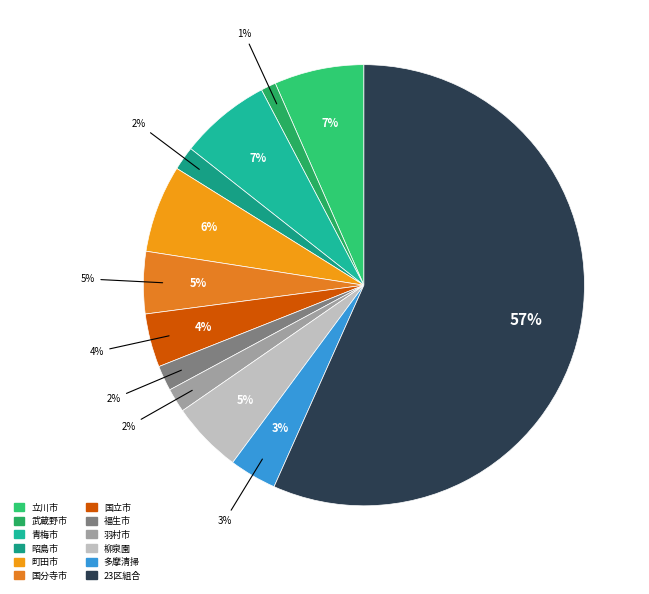

Rank the categories by value from highest to lowest.

東京二十三区清掃一部事務組合粗大ごみ破砕処理施設, 青梅市リサイクルセンター, 立川市総合リサイクルセンター, 町田市バイオエネルギーセンター, 柳泉園組合粗大ごみ処理施設, 国分寺市清掃センター, 国立市環境センター, 多摩清掃工場, 福生市リサイクルセンター, 羽村市リサイクルセンター, 昭島市環境コミュニケーションセンター, 武蔵野クリーンセンター